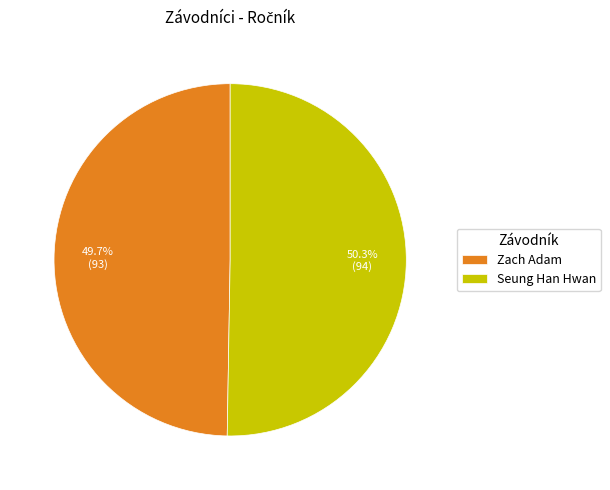

What is the smallest slice in the pie chart?

Zach Adam